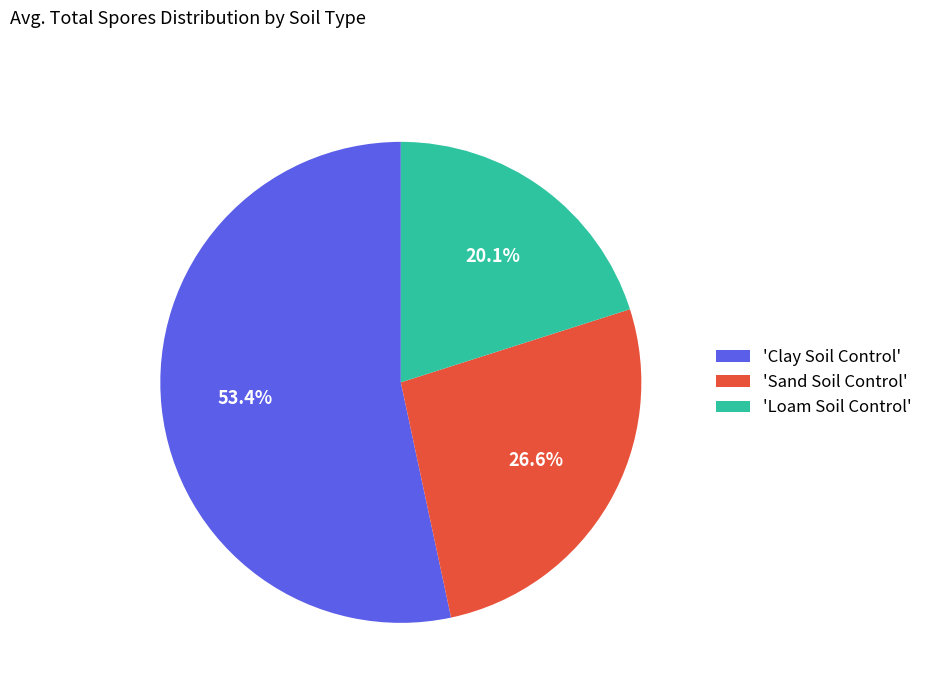

Which slice is the smallest?

'Loam Soil Control'